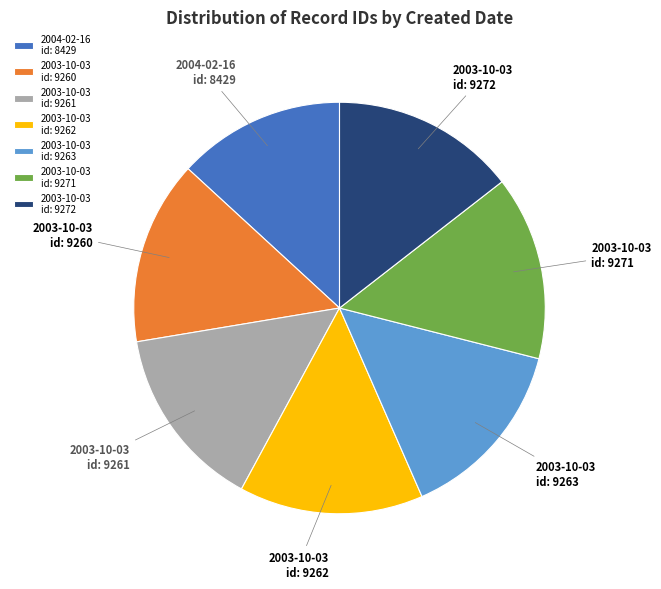

Which has a higher value, 2004-02-16 id: 8429 or 2003-10-03 id: 9272?

2003-10-03 id: 9272